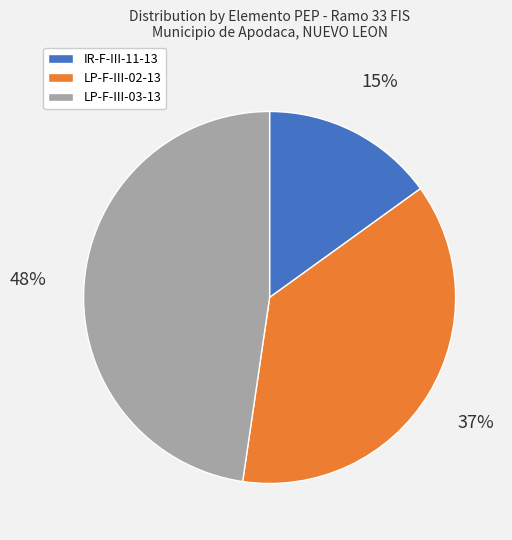

To the nearest percent, what portion does LP-F-III-02-13 represent?

37%